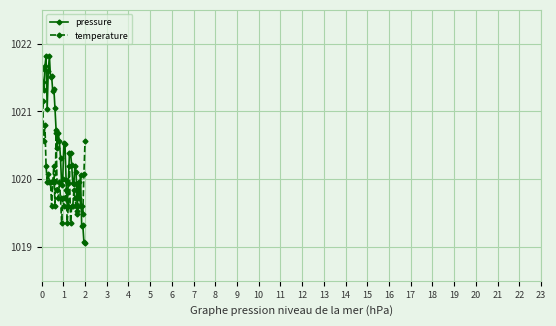

True or false: temperature has more than 2 interior local peaks.

True